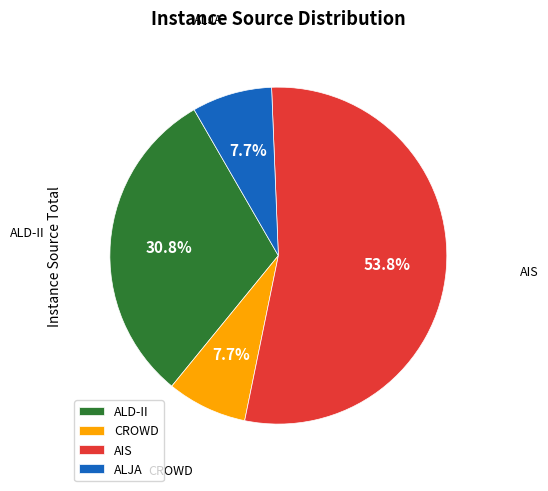

What is the majority slice?

AIS